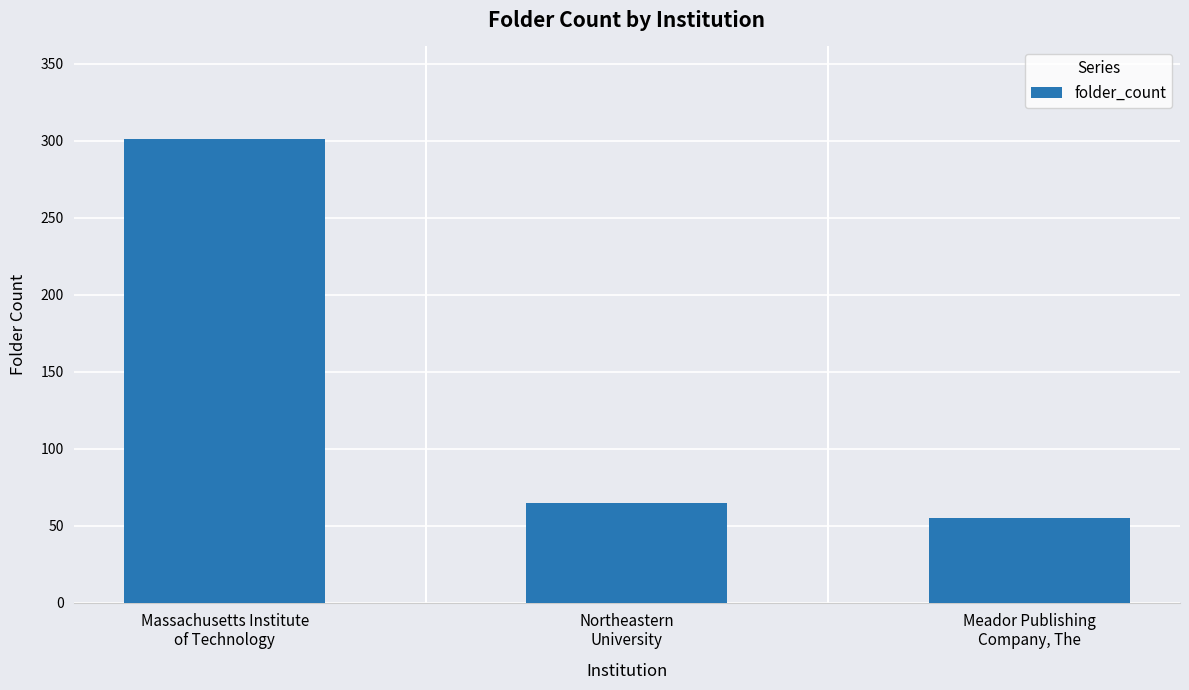

Count the number of categories in the chart.

3